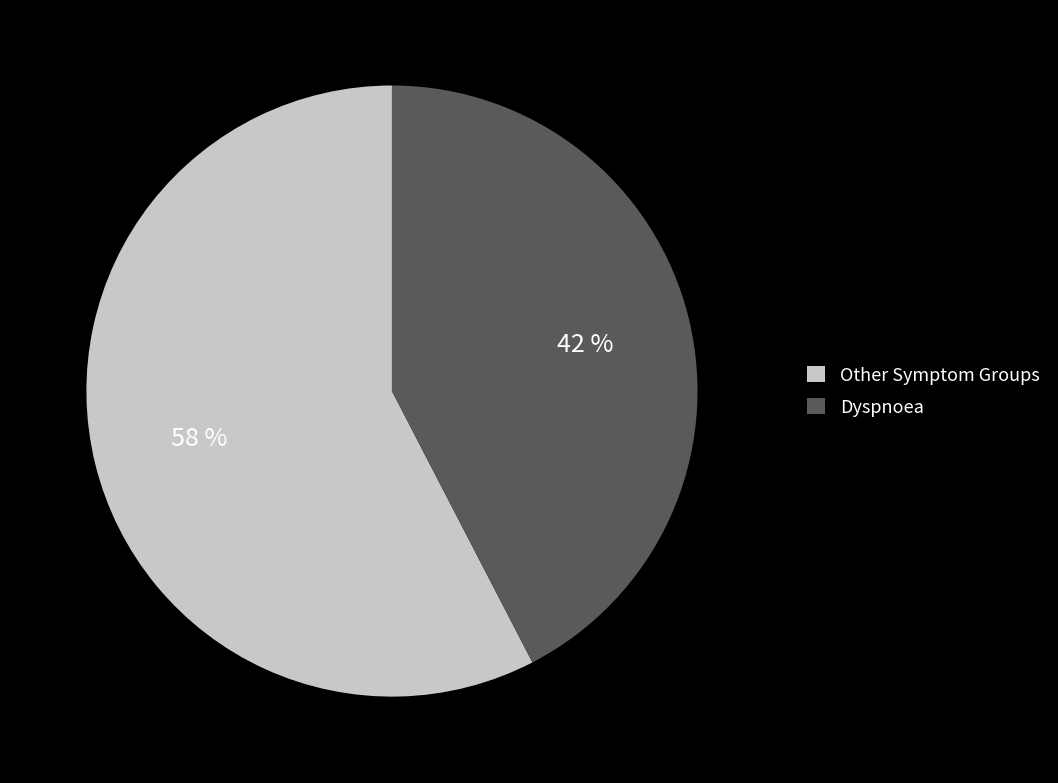

Which slice is the largest?

Other Symptom Groups